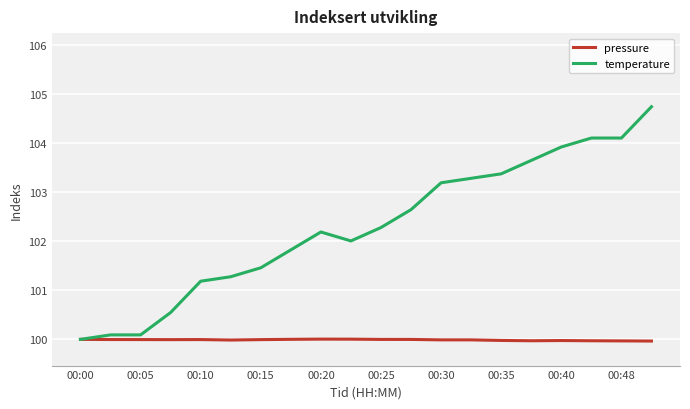

Which series has the largest range (max minus min)?

temperature